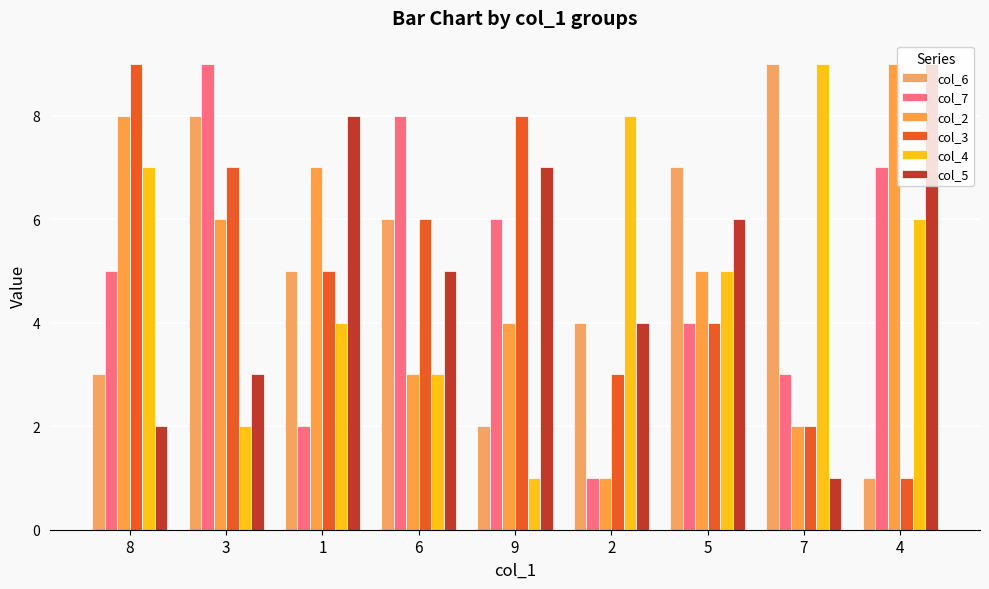

Where does the col_6 series first go above 5?

3